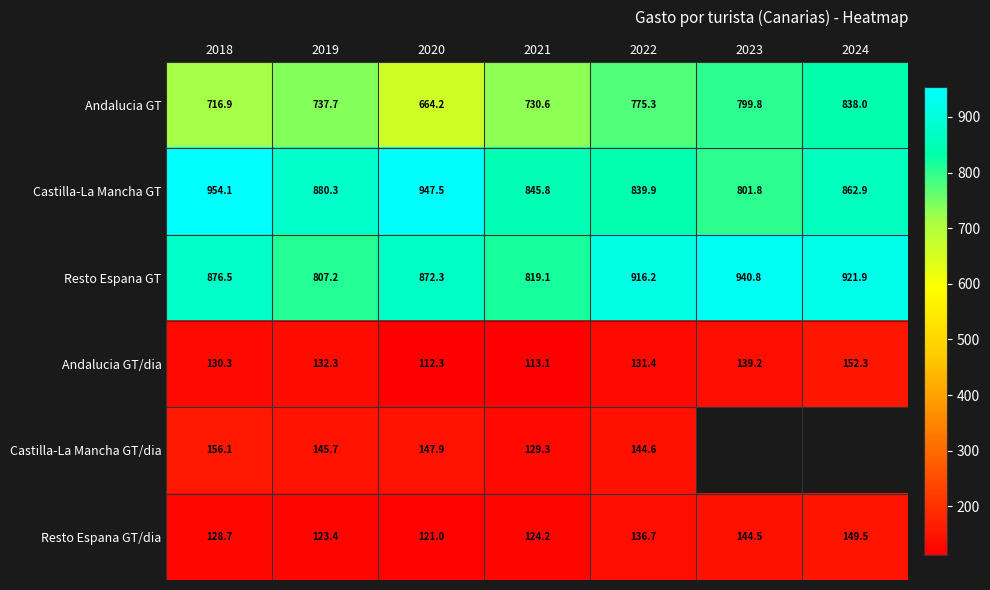

Where does the Resto Espana GT series first go above 876?

2018